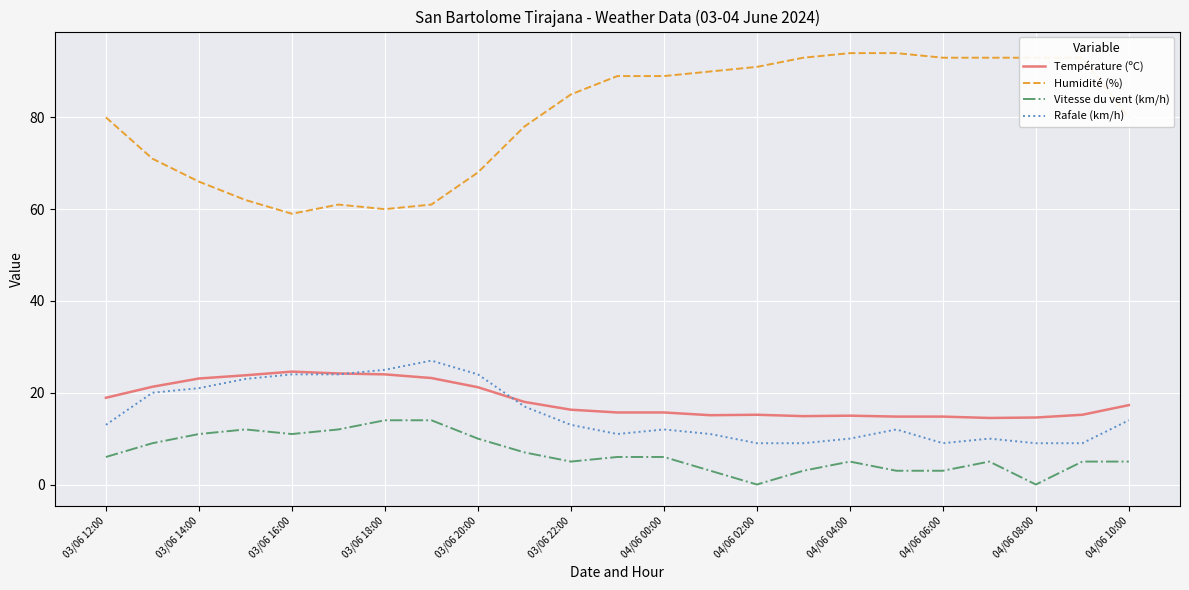

Does the chart have visible grid lines?

Yes